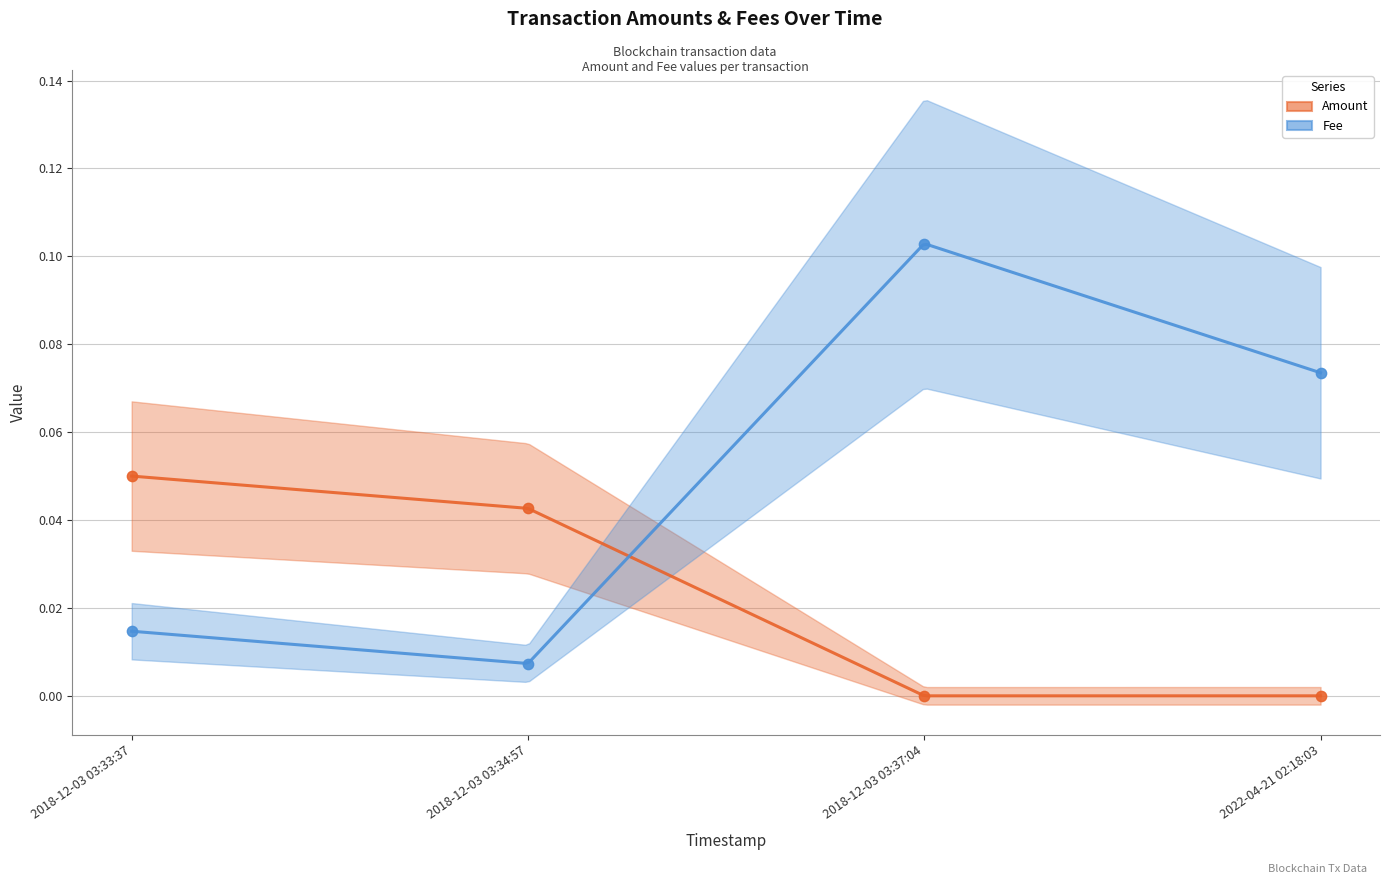

Which series has the widest spread of Y values?

Fee